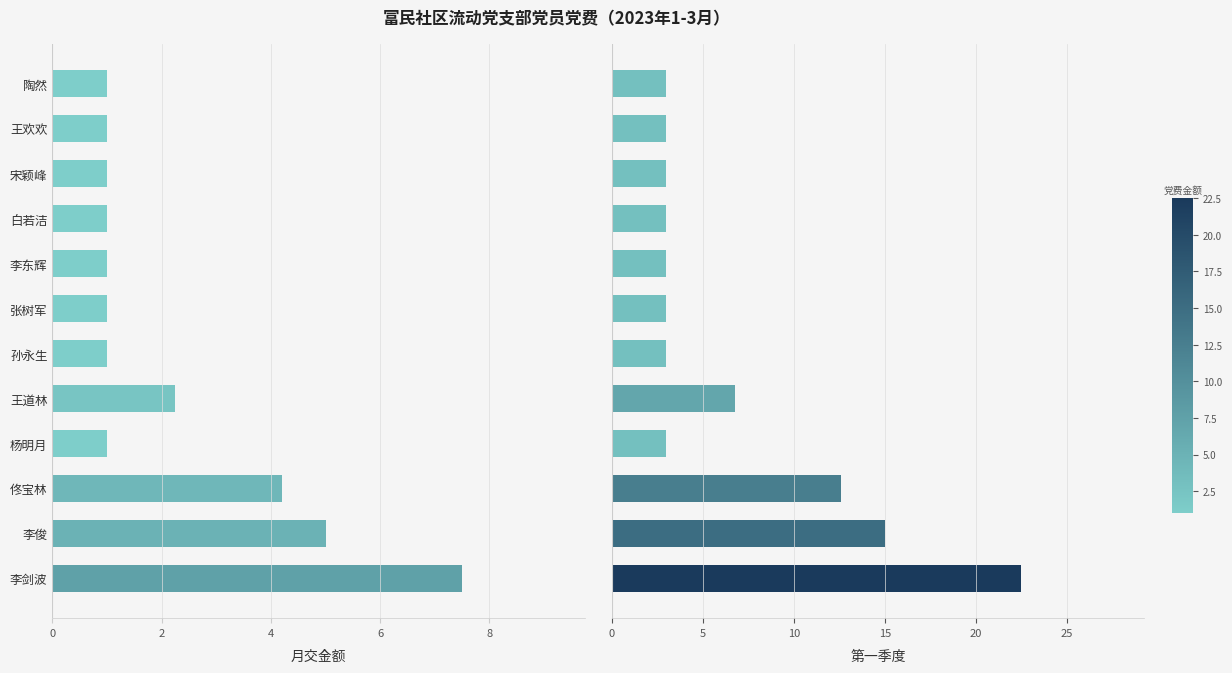

Which series has the largest total across all categories?

第一季度